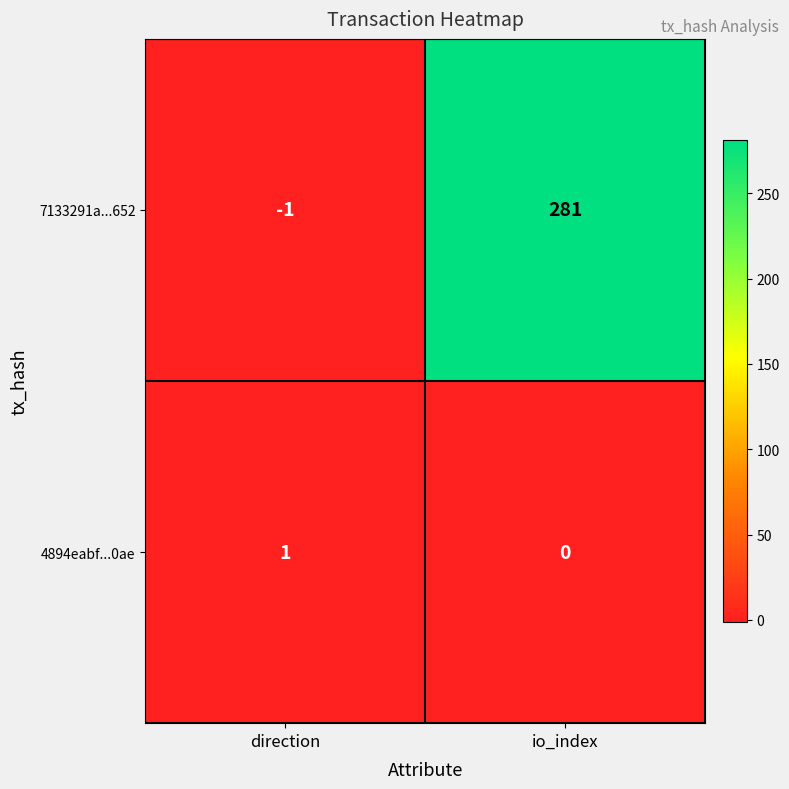

Which series has the largest range (max minus min)?

7133291a...652